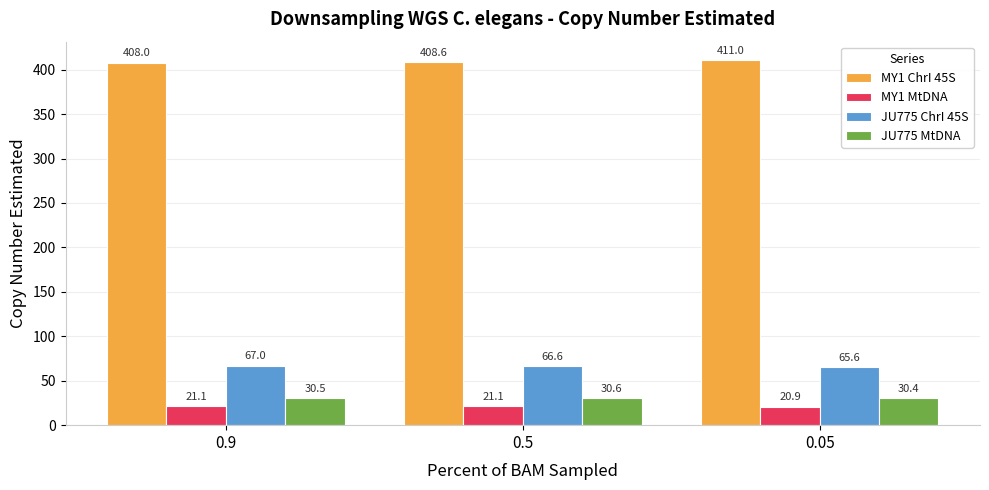

At which label does MY1 MtDNA first exceed 21?

0.9